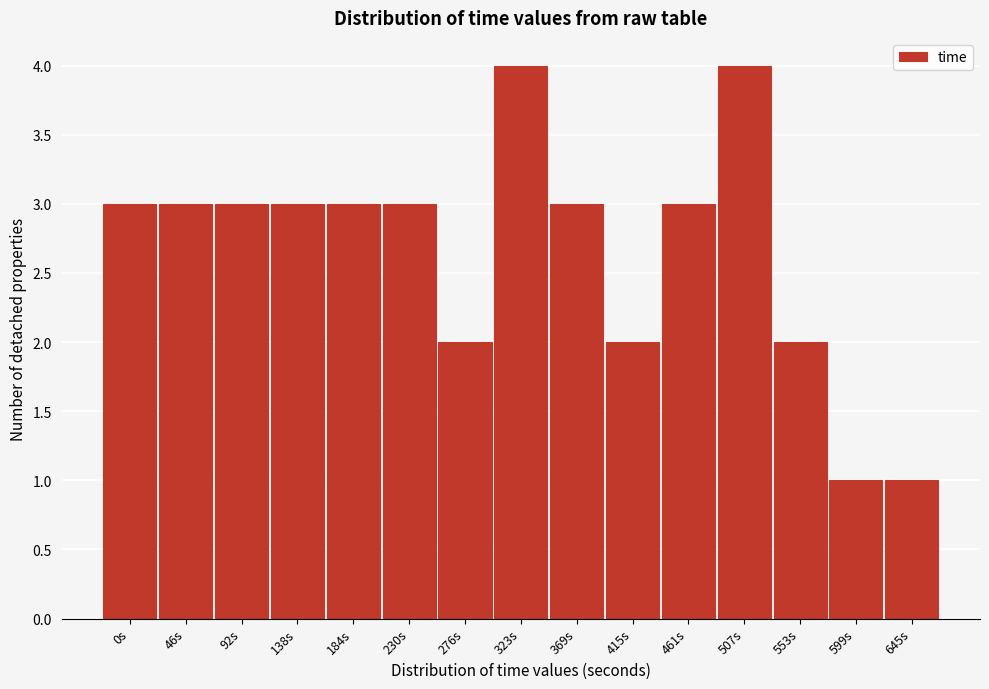

Reading left to right, what are all the values shown in this chart?

3	3	3	3	3	3	2	4	3	2	3	4	2	1	1